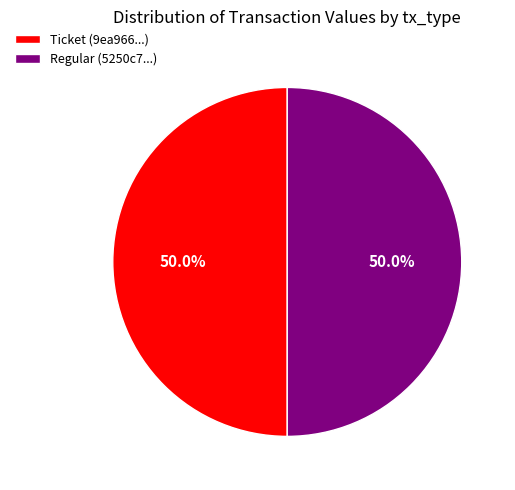

What is the ratio of the value at Regular (5250c7...) to the value at Ticket (9ea966...)?

1.0